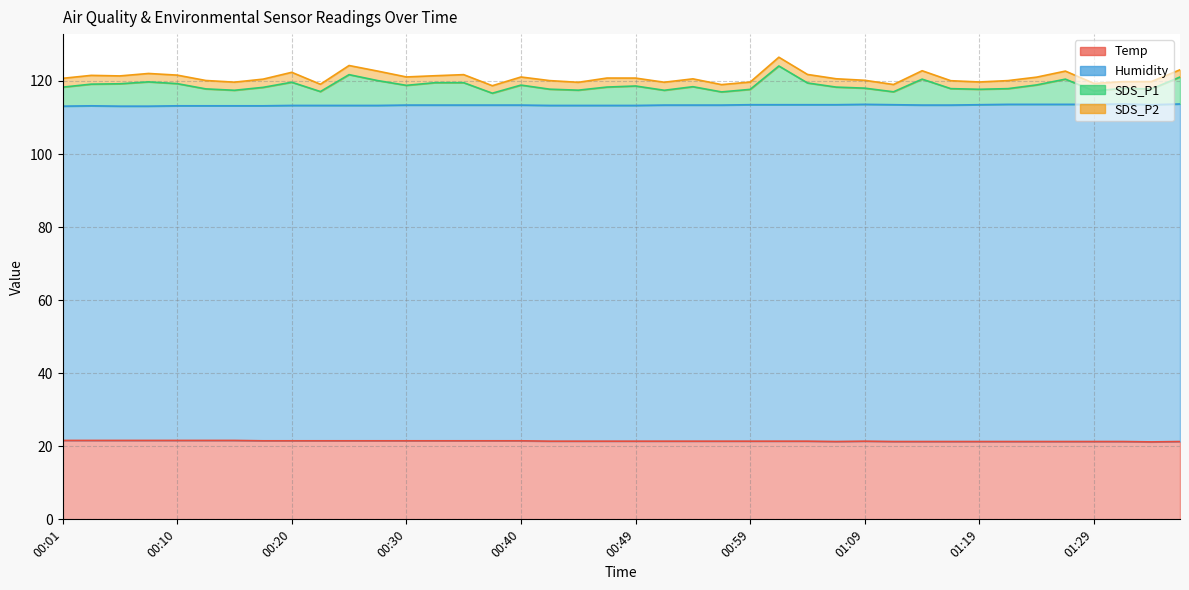

What is the difference between the Temp values at 01:01 and 00:20?

0.1